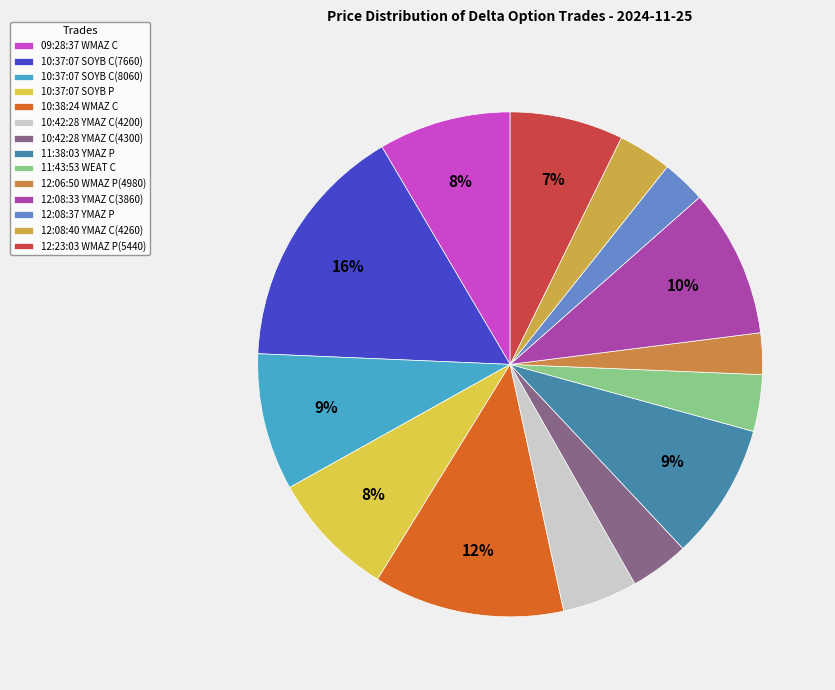

How many segments does this pie chart have?

14